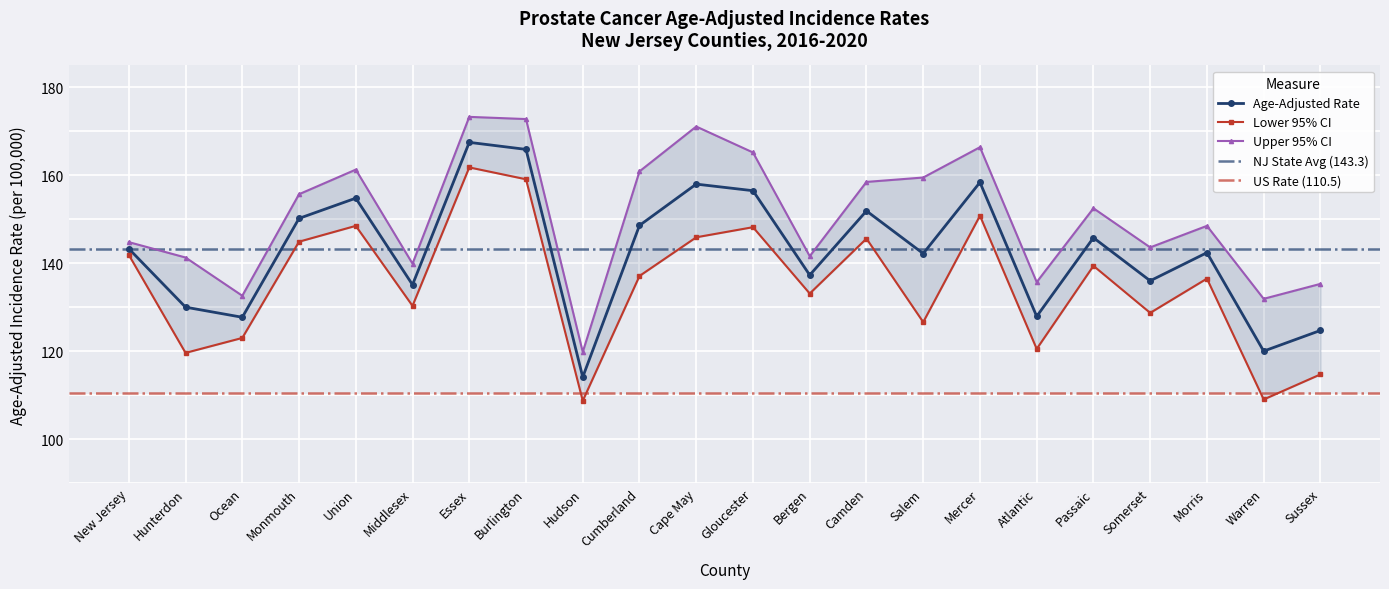

What is the average value of the Age-Adjusted Rate series?

142.7